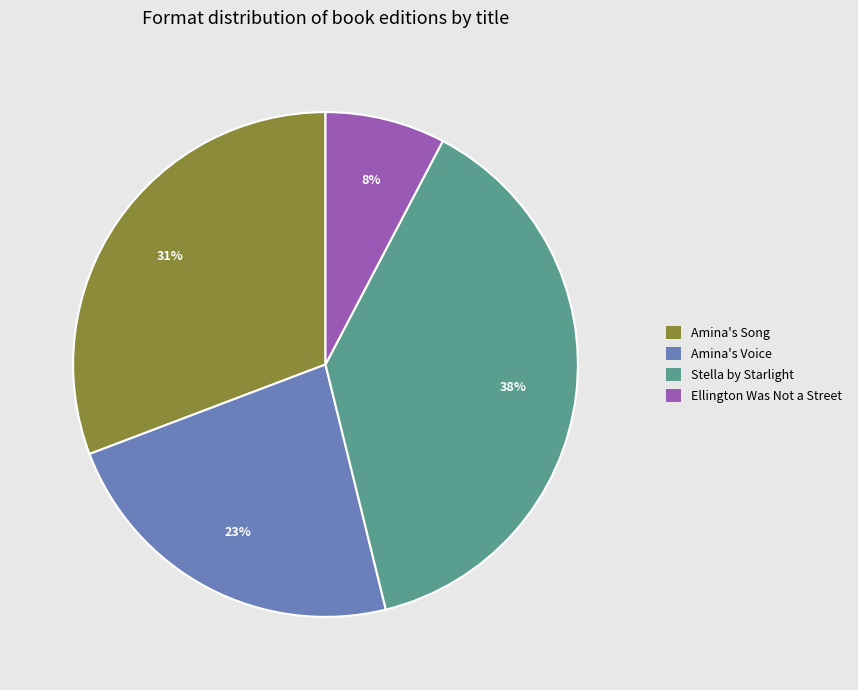

Which has a higher value, Amina's Song or Ellington Was Not a Street?

Amina's Song